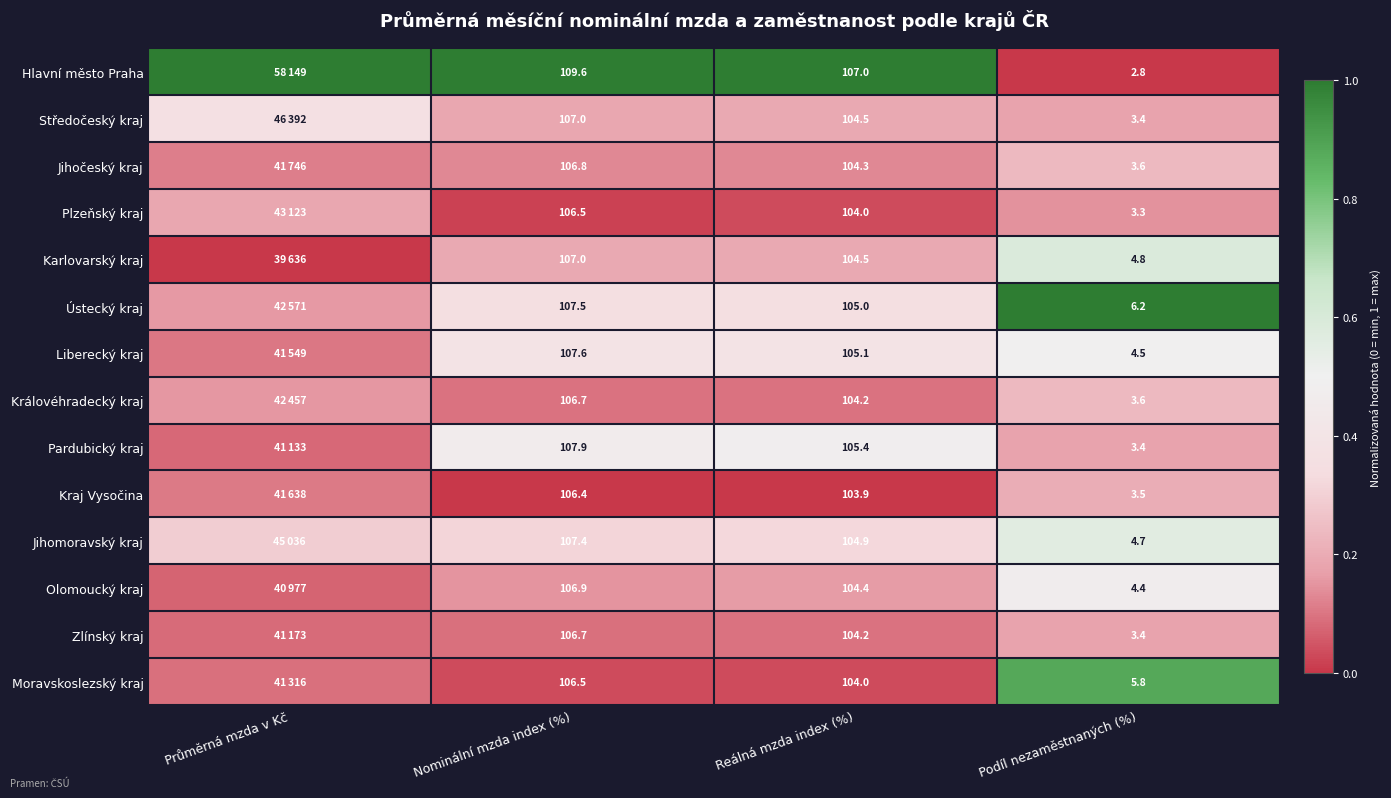

Which series changed the most between Nominální mzda index (%) and Reálná mzda index (%)?

Hlavní město Praha